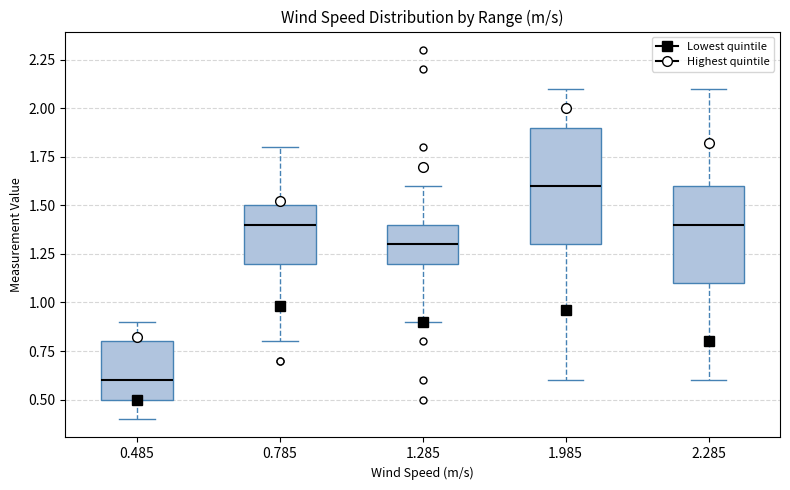

Which box is the tallest, from its lower edge to its upper edge?

1.985